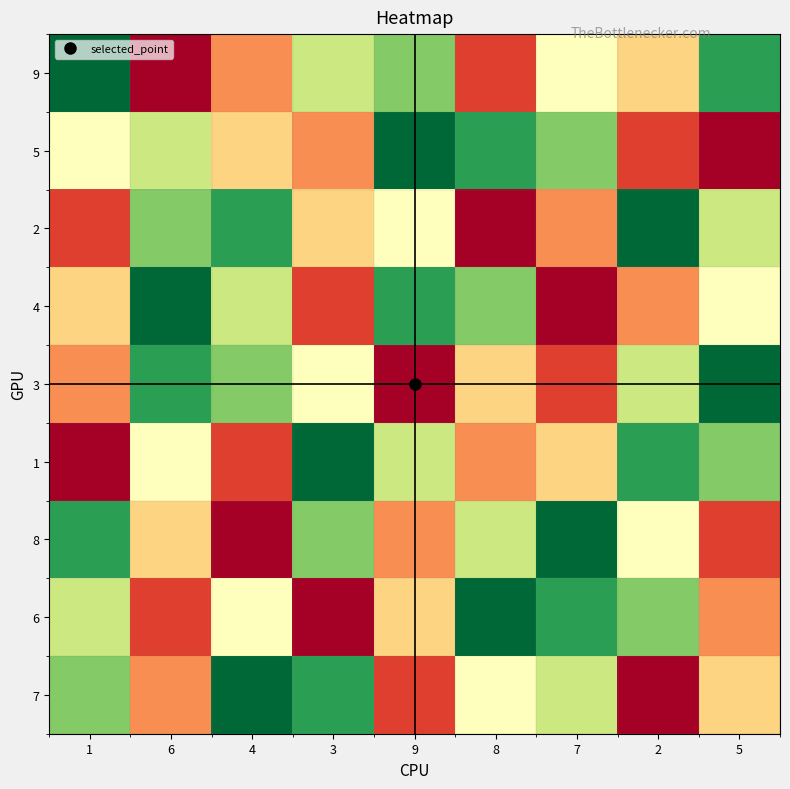

Reading left to right, list all the values displayed in this chart.

9: 1=9	6=1	4=3	3=6	9=7	8=2	7=5	2=4	5=8
5: 1=5	6=6	4=4	3=3	9=9	8=8	7=7	2=2	5=1
2: 1=2	6=7	4=8	3=4	9=5	8=1	7=3	2=9	5=6
4: 1=4	6=9	4=6	3=2	9=8	8=7	7=1	2=3	5=5
3: 1=3	6=8	4=7	3=5	9=1	8=4	7=2	2=6	5=9
1: 1=1	6=5	4=2	3=9	9=6	8=3	7=4	2=8	5=7
8: 1=8	6=4	4=1	3=7	9=3	8=6	7=9	2=5	5=2
6: 1=6	6=2	4=5	3=1	9=4	8=9	7=8	2=7	5=3
7: 1=7	6=3	4=9	3=8	9=2	8=5	7=6	2=1	5=4